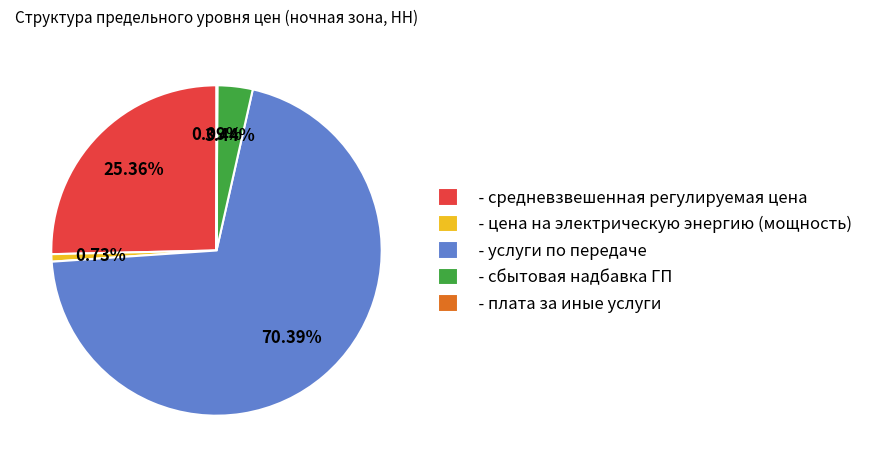

Which category has the biggest portion of the pie?

- услуги по передаче